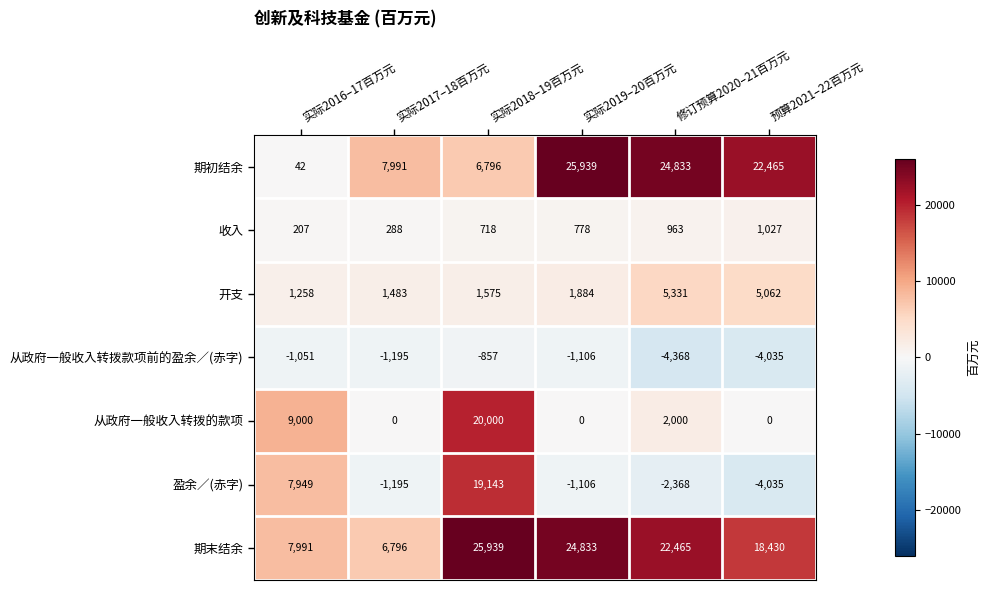

At 实际2018–19百万元, list the series in order from smallest to largest.

从政府一般收入转拨款项前的盈余／(赤字), 收入, 开支, 期初结余, 盈余／(赤字), 从政府一般收入转拨的款项, 期末结余